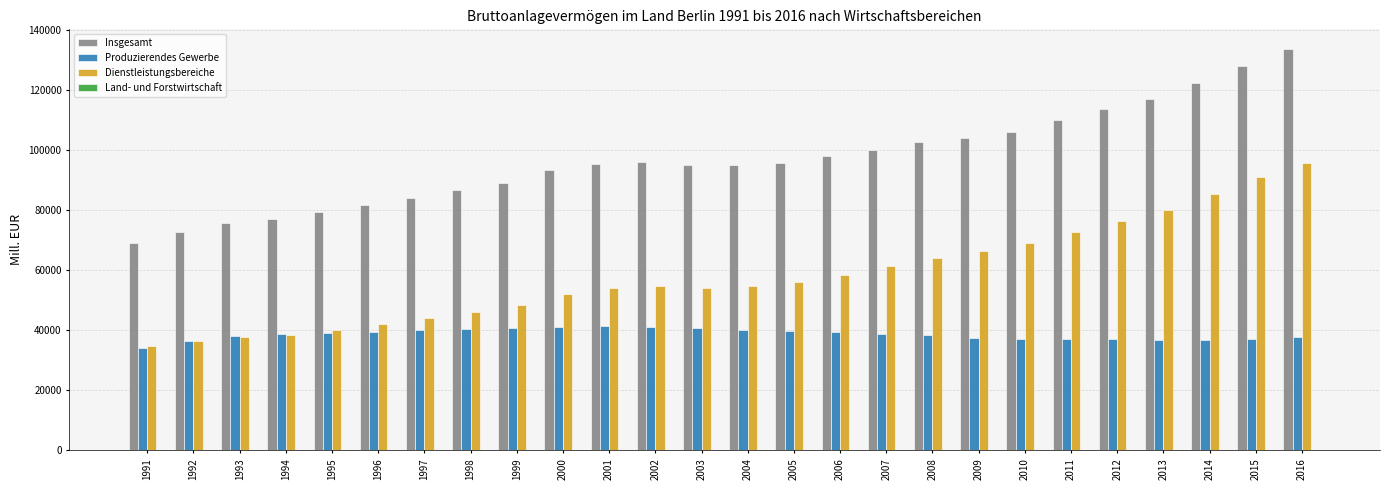

Which series has the widest spread of values?

Insgesamt